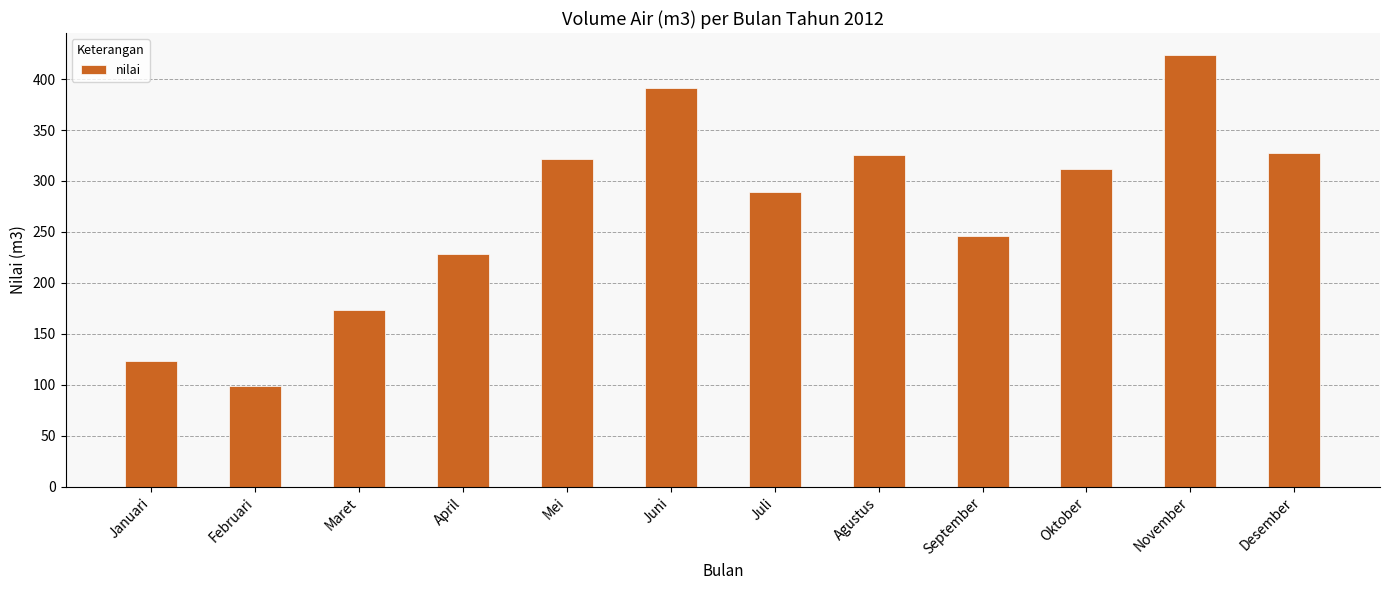

What value does the data have at September, to the nearest 10?

250